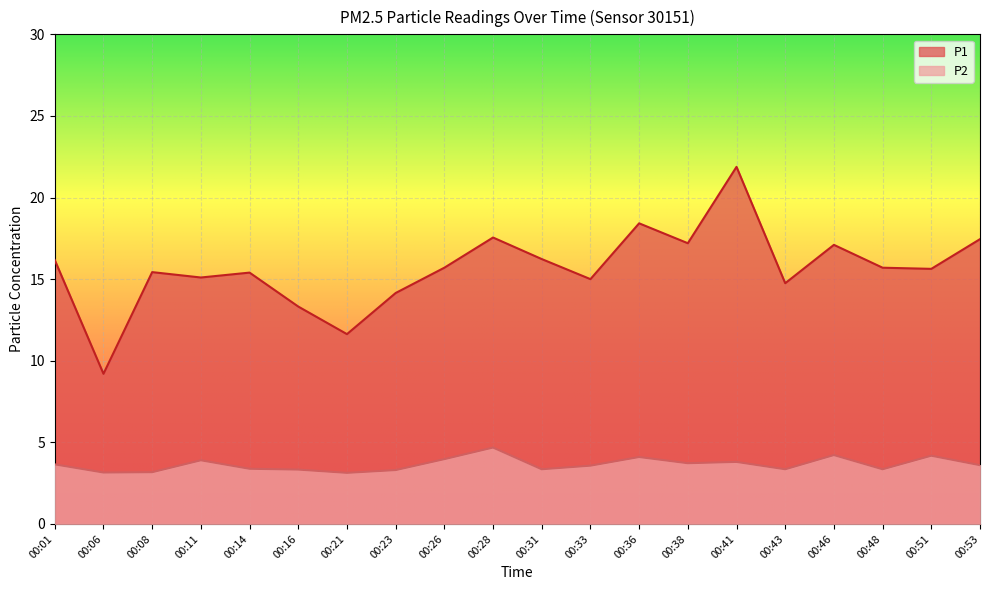

How many lines are shown in the chart?

2